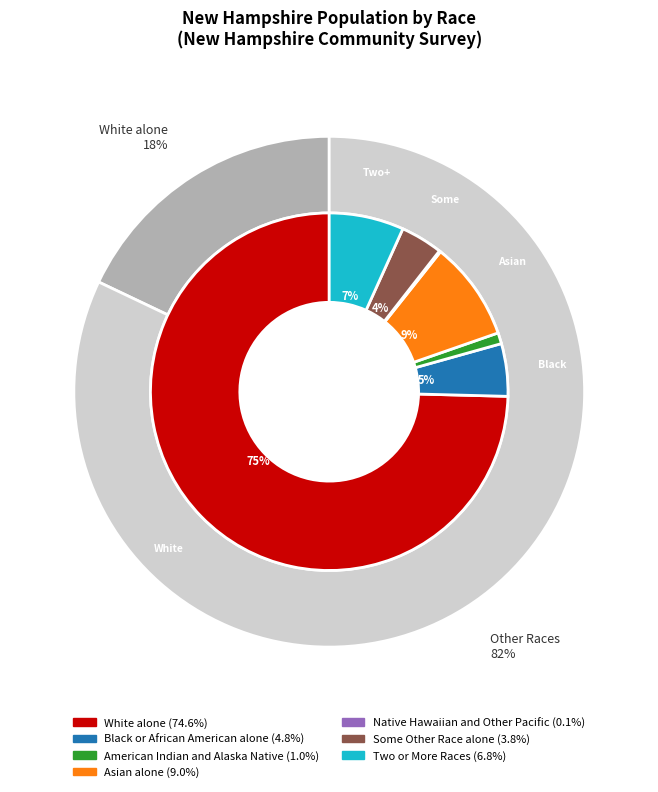

Does White alone represent more than half of the total?

Yes